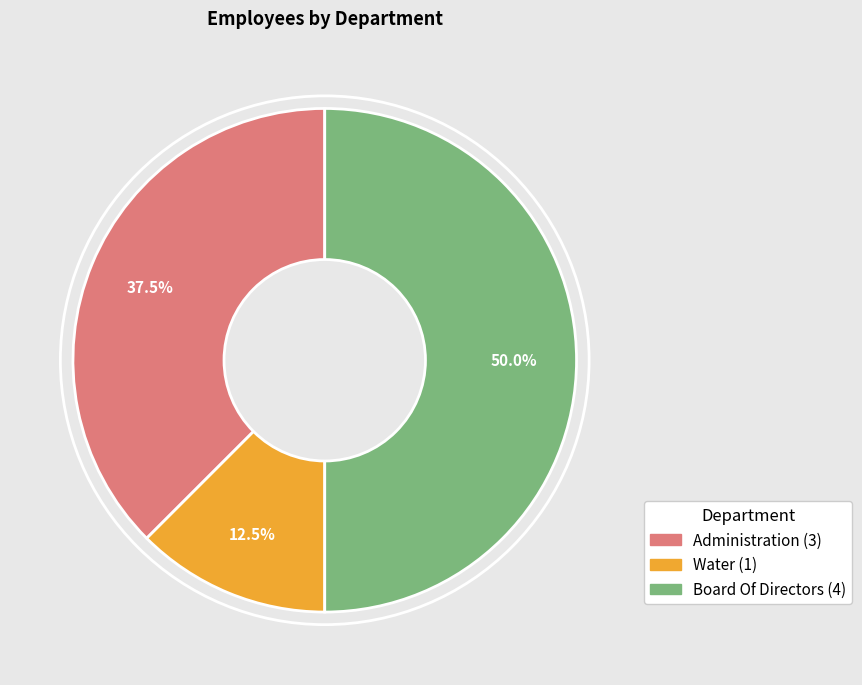

Is it true that Water is 1% of the pie?

False